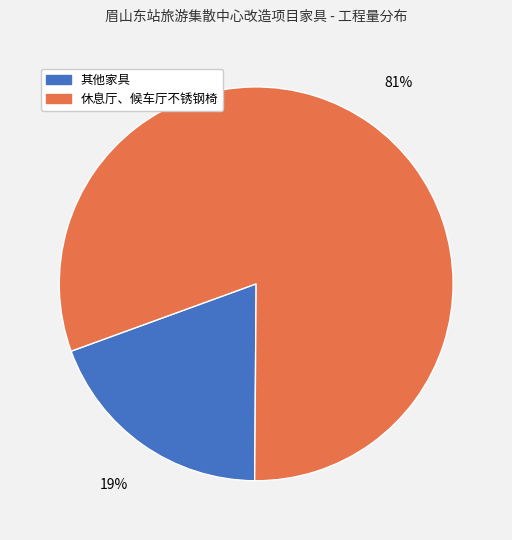

Is 其他家具 the majority of the pie?

No